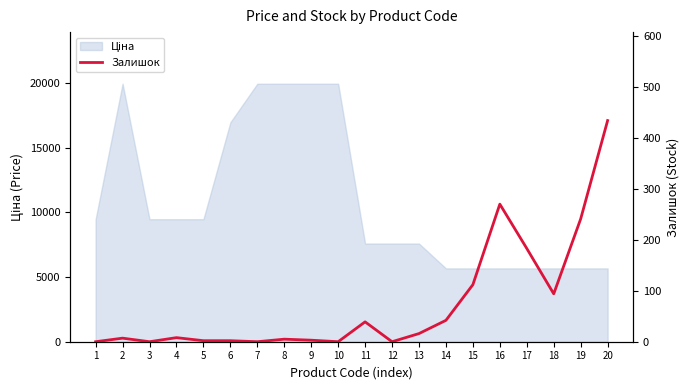

List the labels in order of value, largest first.

20, 16, 19, 17, 15, 18, 14, 11, 13, 4, 2, 8, 9, 5, 6, 1, 3, 7, 10, 12